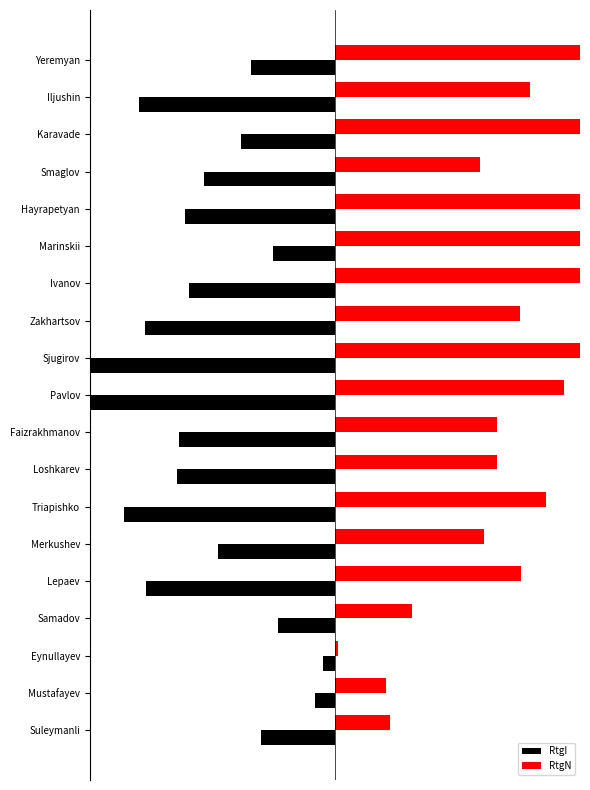

What is the highest value of the RtgI series?

-14